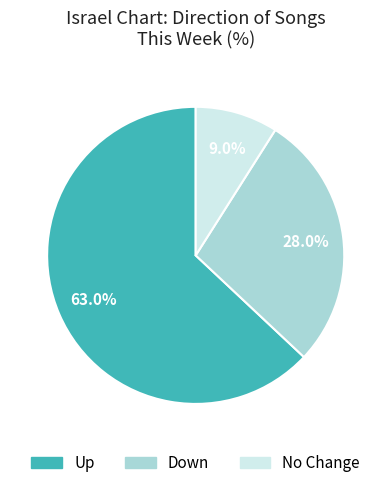

Is there any slice that represents more than half of the pie?

Yes